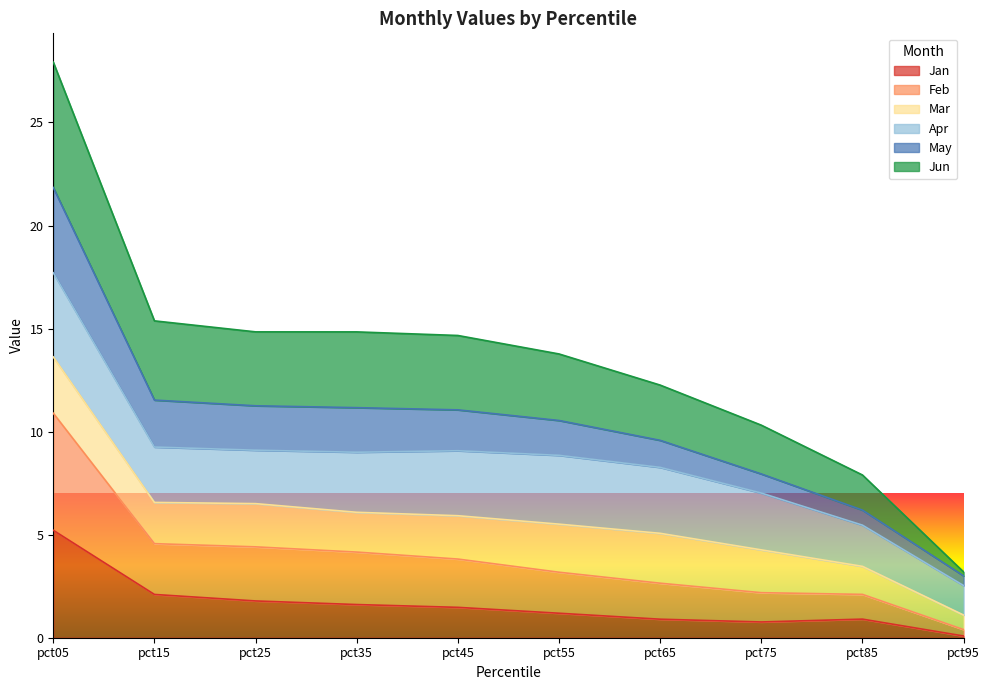

True or false: Jun and Feb cross at least once.

False